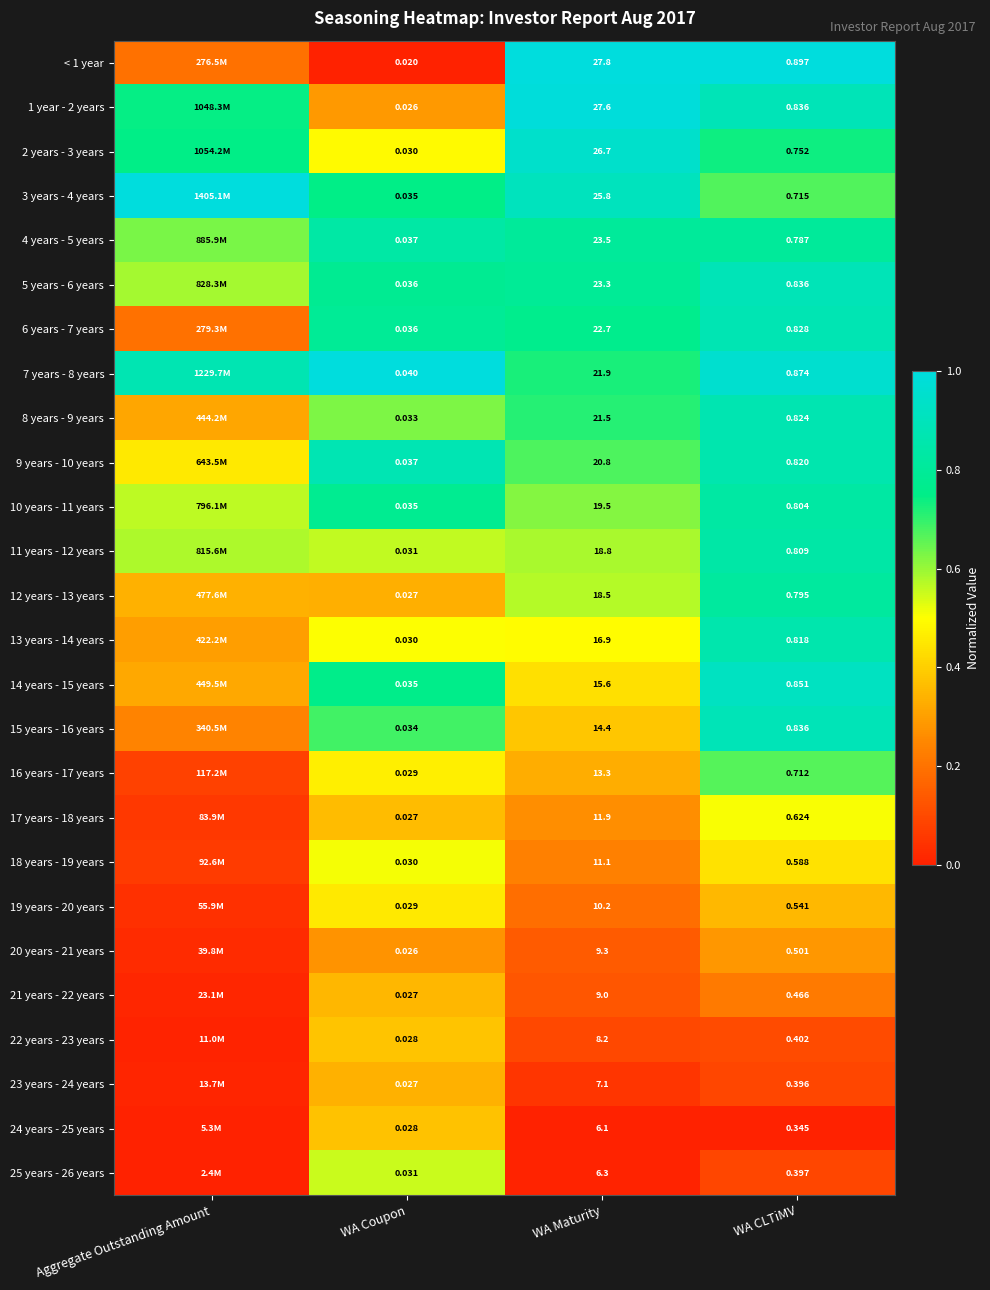

At WA CLTiMV, list the series in order from smallest to largest.

24 years - 25 years, 23 years - 24 years, 25 years - 26 years, 22 years - 23 years, 21 years - 22 years, 20 years - 21 years, 19 years - 20 years, 18 years - 19 years, 17 years - 18 years, 16 years - 17 years, 3 years - 4 years, 2 years - 3 years, 4 years - 5 years, 12 years - 13 years, 10 years - 11 years, 11 years - 12 years, 13 years - 14 years, 9 years - 10 years, 8 years - 9 years, 6 years - 7 years, 5 years - 6 years, 15 years - 16 years, 1 year - 2 years, 14 years - 15 years, 7 years - 8 years, < 1 year